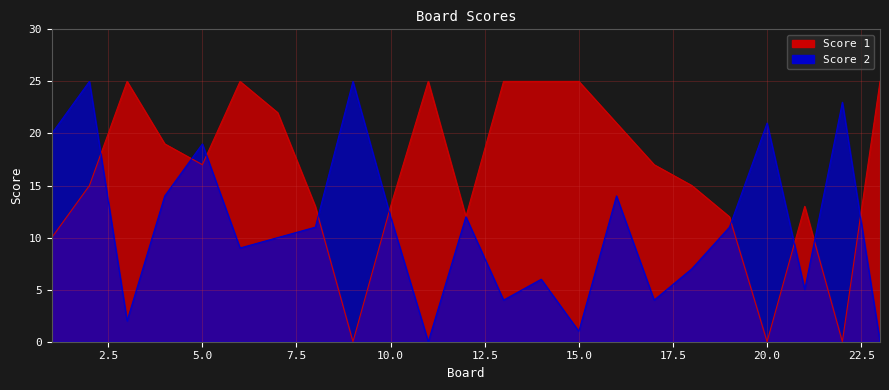

True or false: Score 2 and Score 1 cross at least once.

True